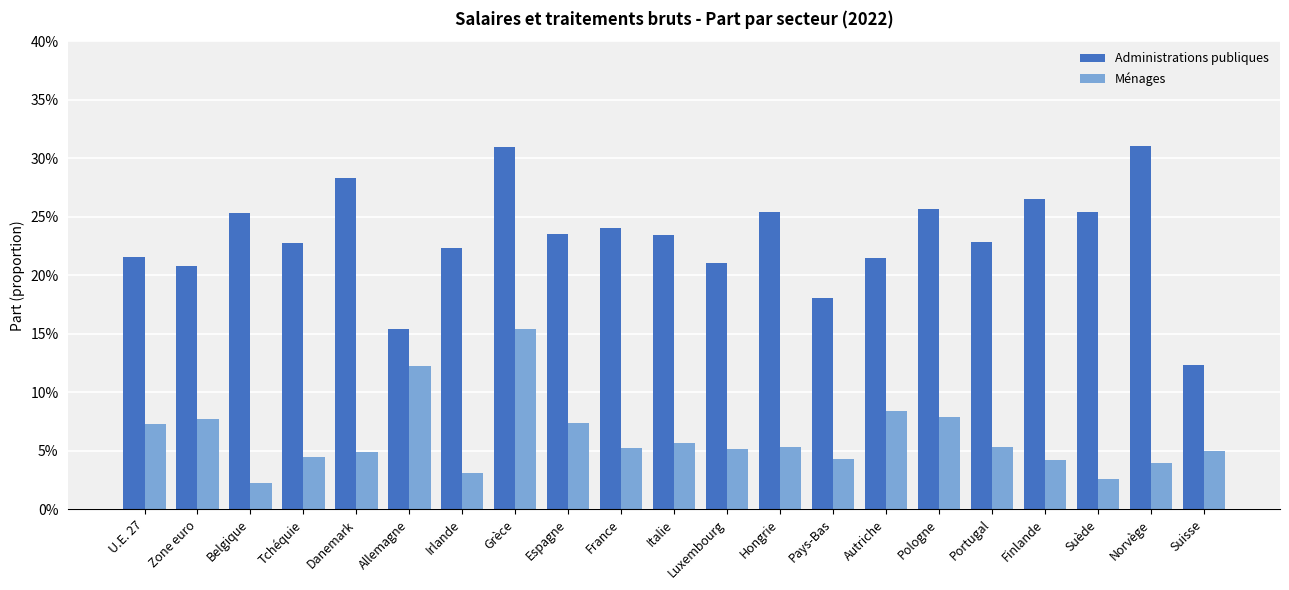

Rank the series at Belgique from lowest to highest value.

Ménages, Administrations publiques